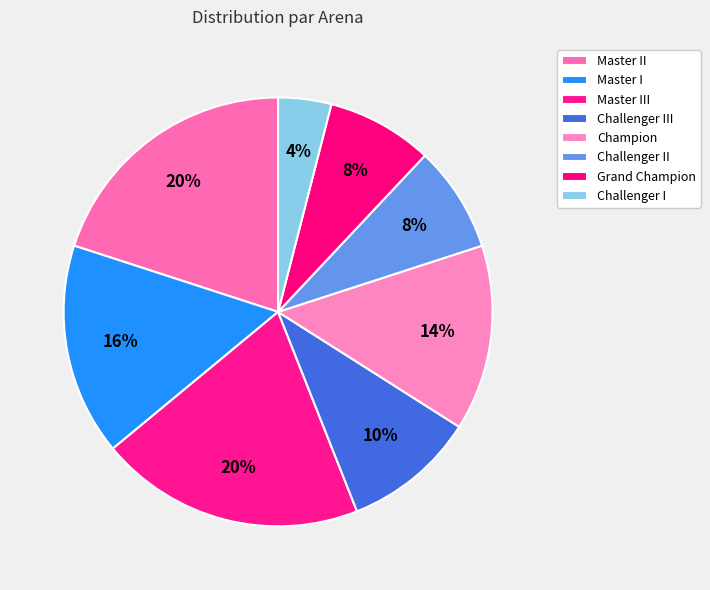

Approximately how many times larger is the value at Champion compared to Challenger I?

3.5